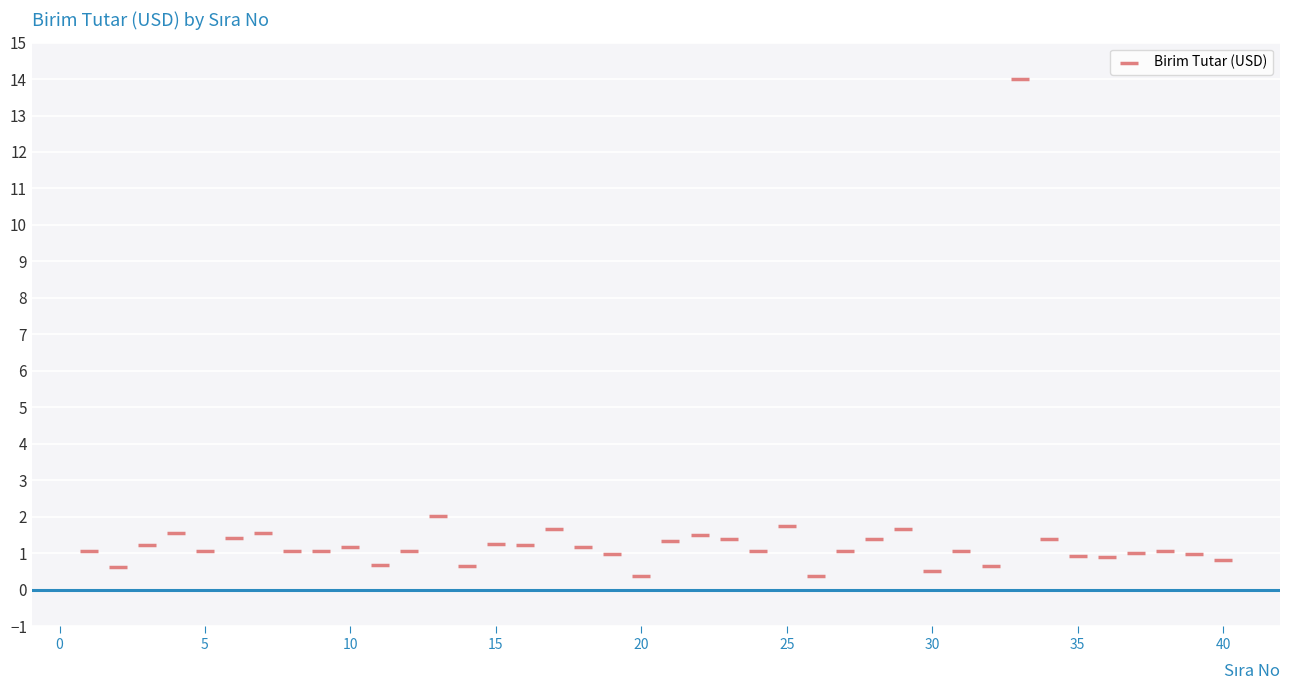

What is the range of Y values (max minus min)?

13.6